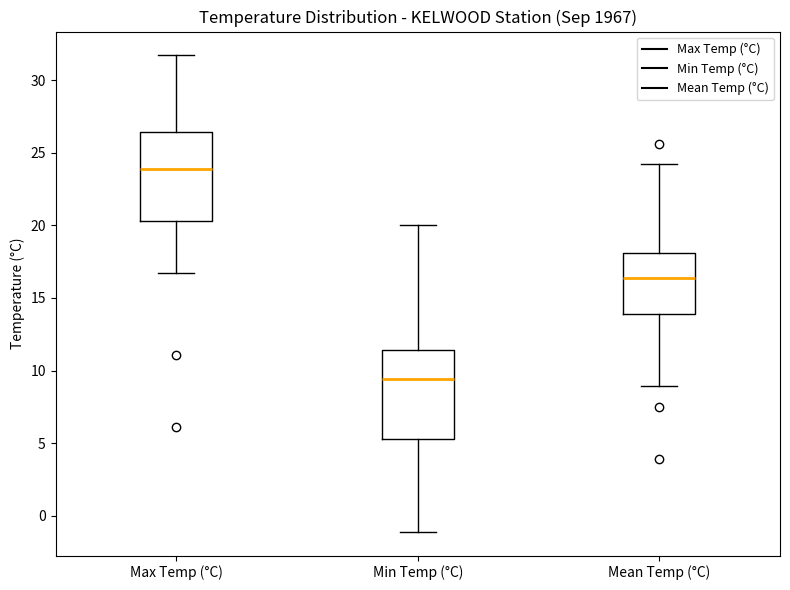

Reading left to right, transcribe this box plot: for each box, give where its median line is, the range the box spans, and where its two whiskers end, as read against the y-axis. The values are not printed on the chart, so give them approximately, as read against the axis.

Max Temp (°C): median 24.0, box 20.5 to 26.5, whiskers 16.5 to 31.5
Min Temp (°C): median 9.5, box 5.5 to 11.5, whiskers -1.0 to 20.0
Mean Temp (°C): median 16.5, box 14.0 to 18.0, whiskers 9.0 to 24.0